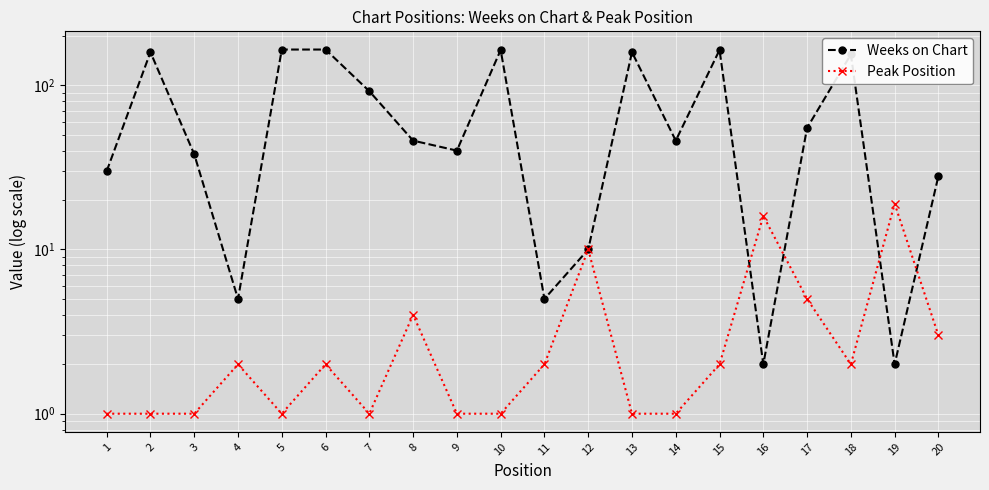

What is the spread (max minus min) of values at 17?

50